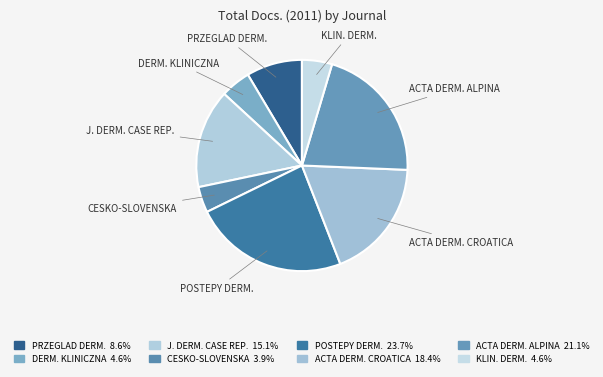

Do ACTA DERM. CROATICA and ACTA DERM. ALPINA together represent more than half of the pie?

No